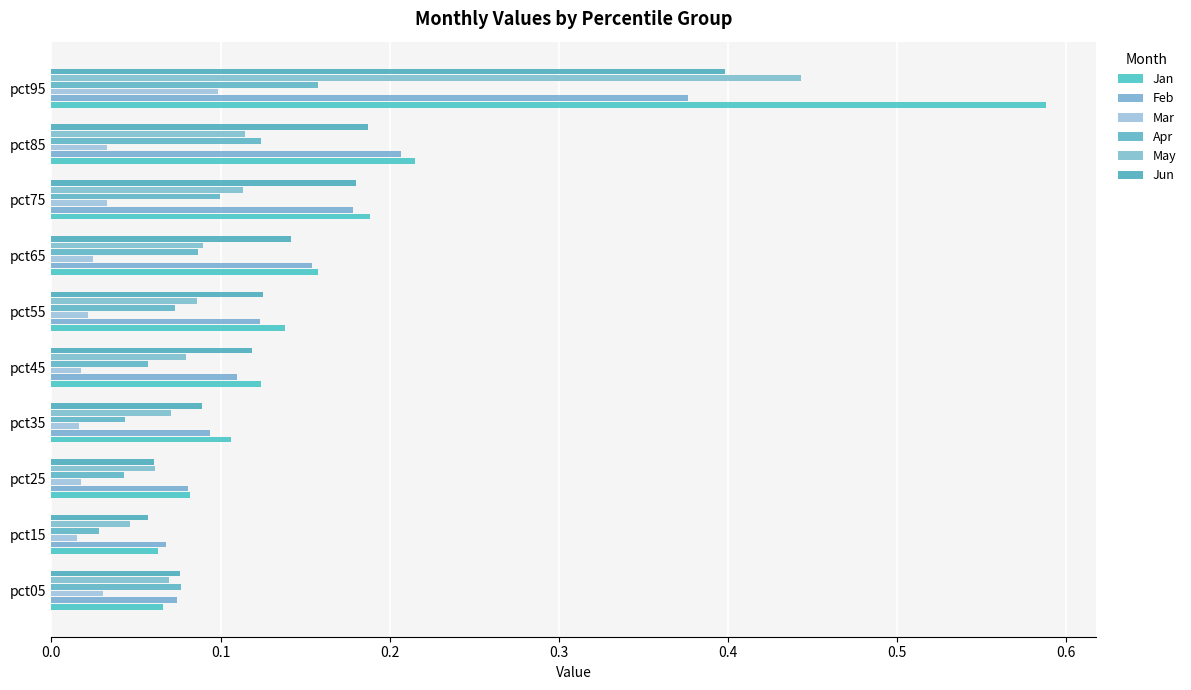

What are all the series names shown in the legend?

Jan, Feb, Mar, Apr, May, Jun